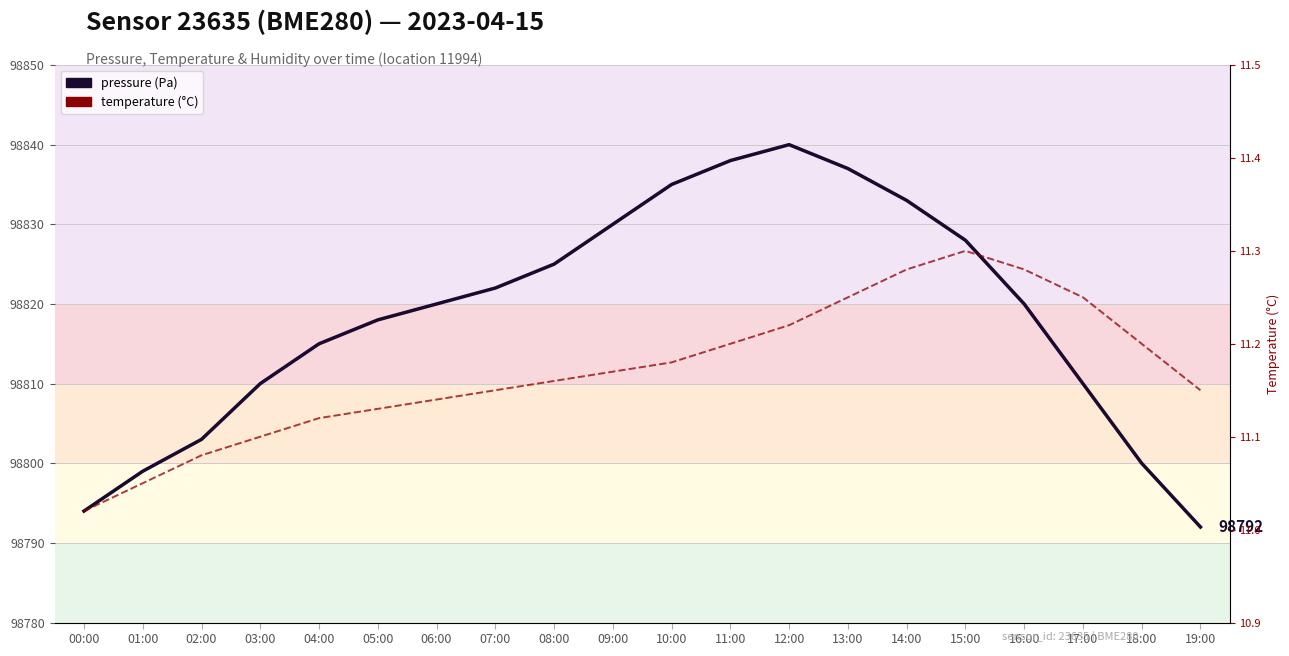

True or false: temperature and pressure intersect in this chart.

False